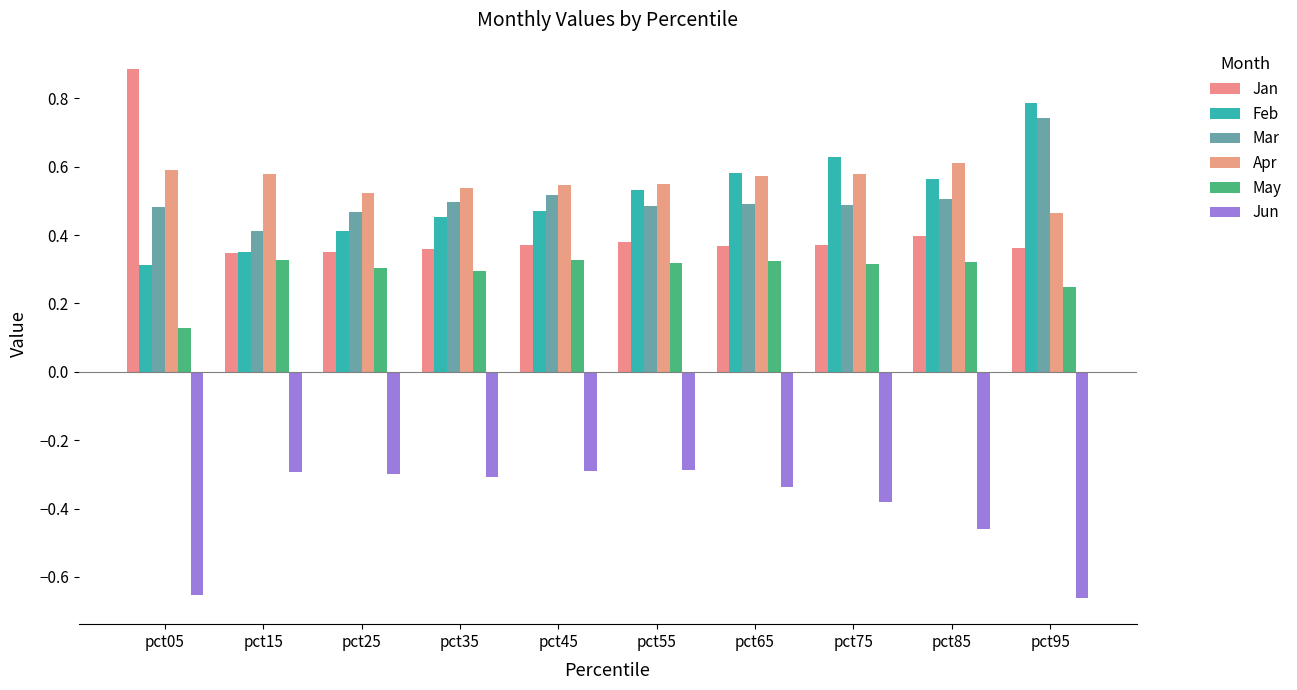

Which category has the lowest value in the Mar series?

pct15